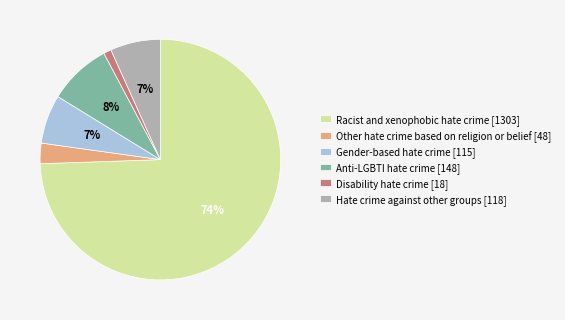

Is it true that Anti-LGBTI hate crime is 8% of the pie?

True